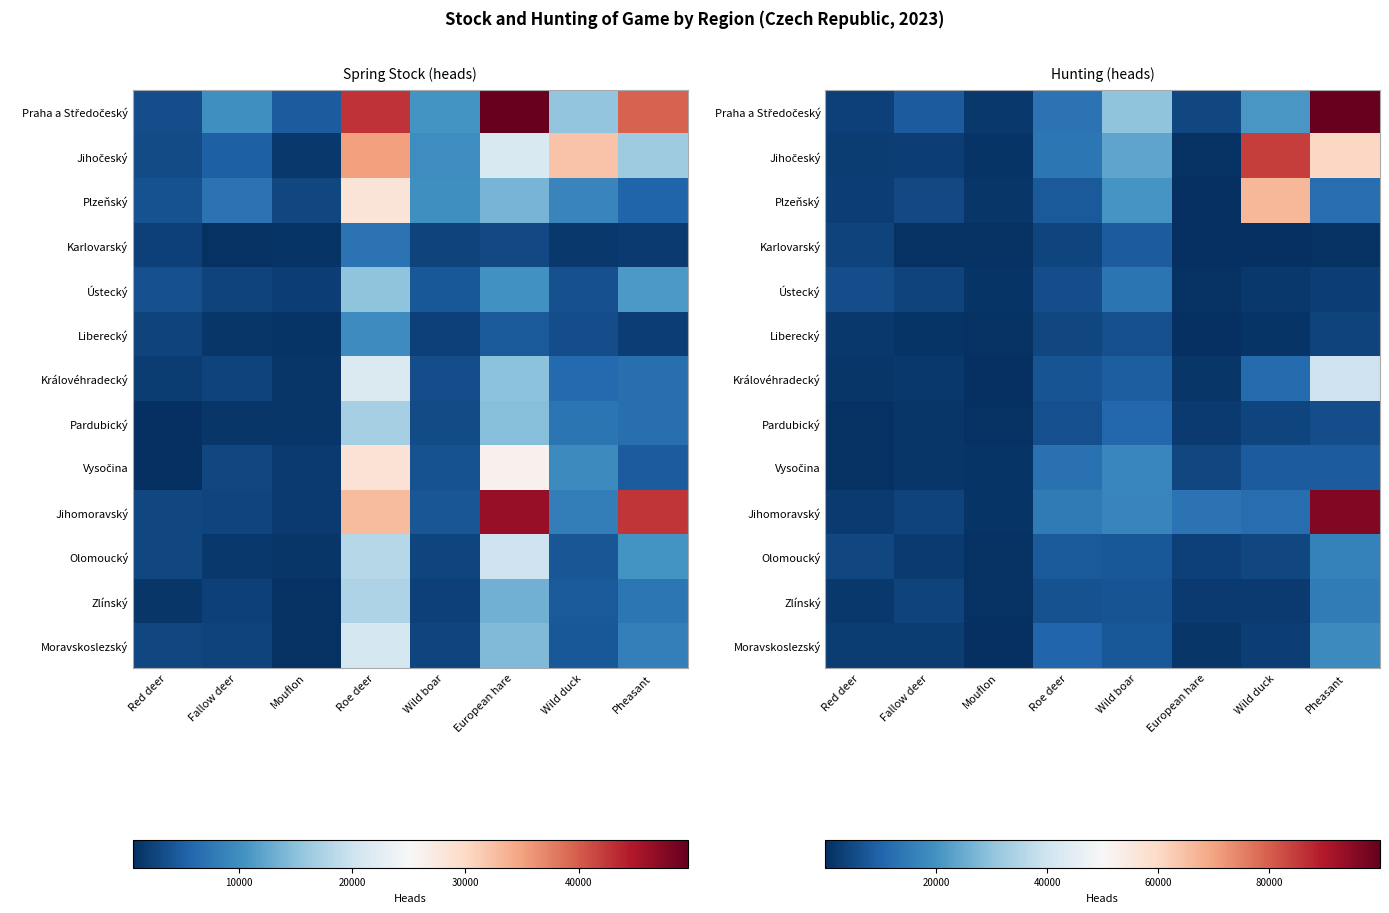

Which has a higher value, Fallow deer or Mouflon?

Fallow deer